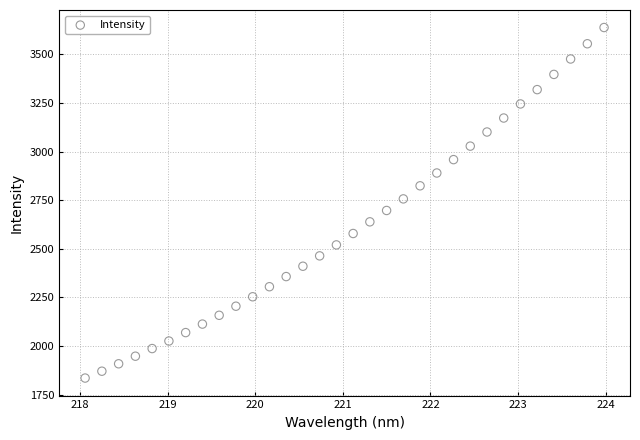

What is the range of Y values (max minus min)?

1803.5